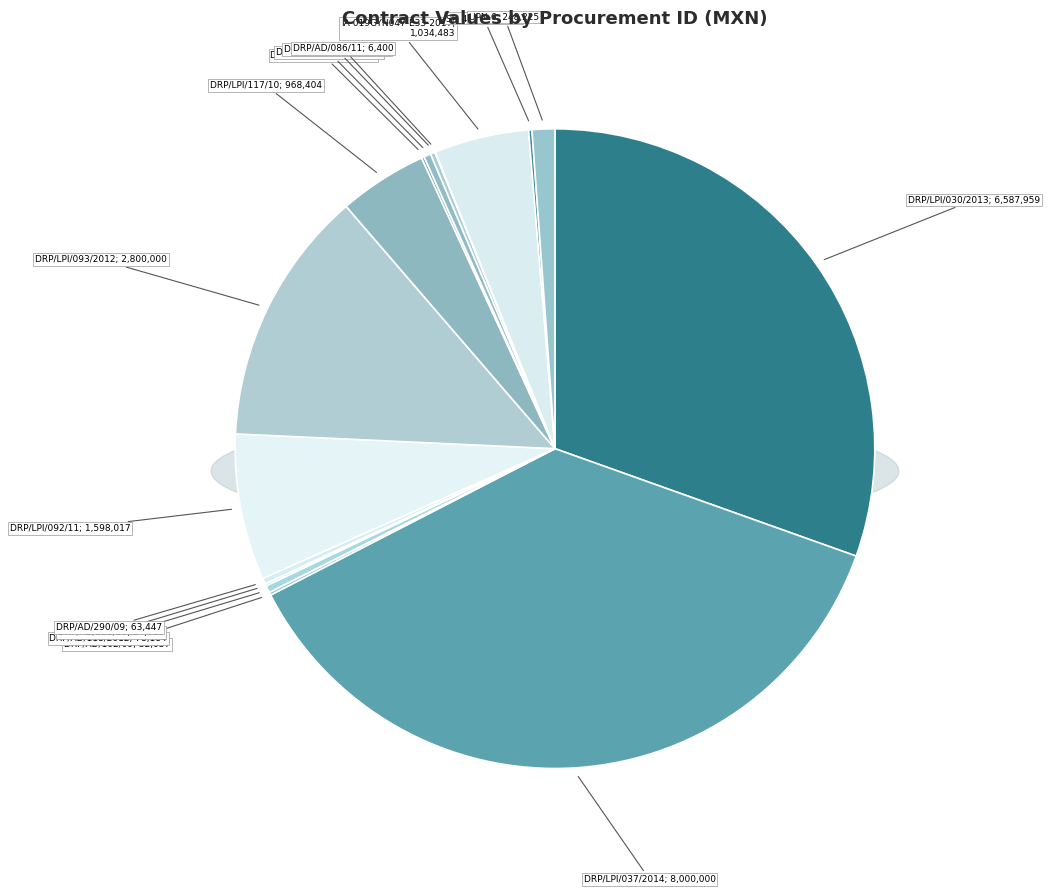

What is the ratio of the value at DRP/LPI/092/11 to the value at DRP/AD/118/2012?

20.4